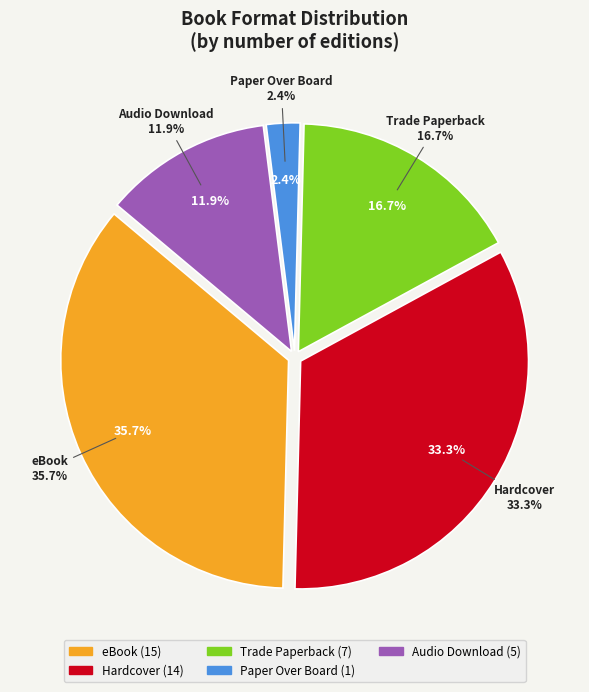

What percentage do Trade Paperback and eBook together represent?

52.4%